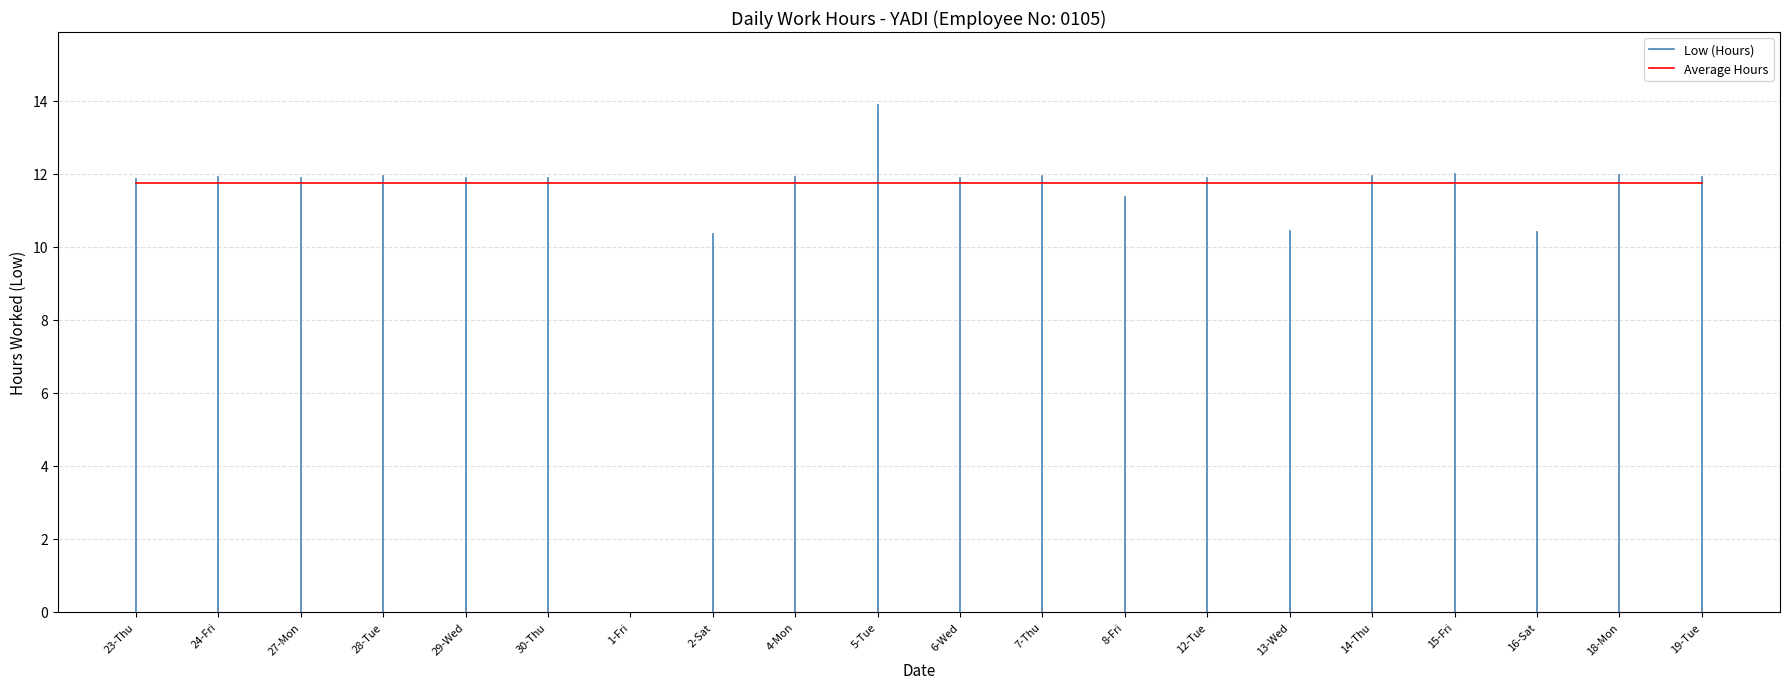

Where is the first local maximum?

24-Fri